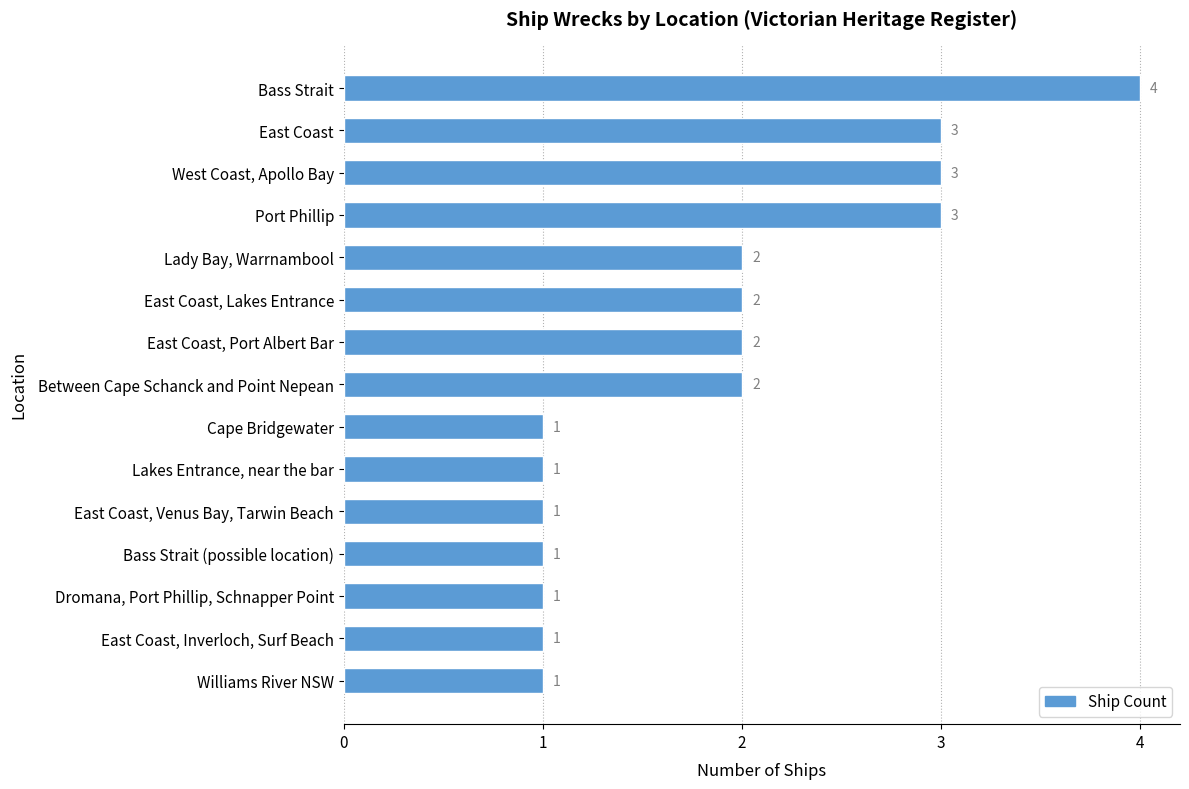

Count the values in the range 1 to 3.

14